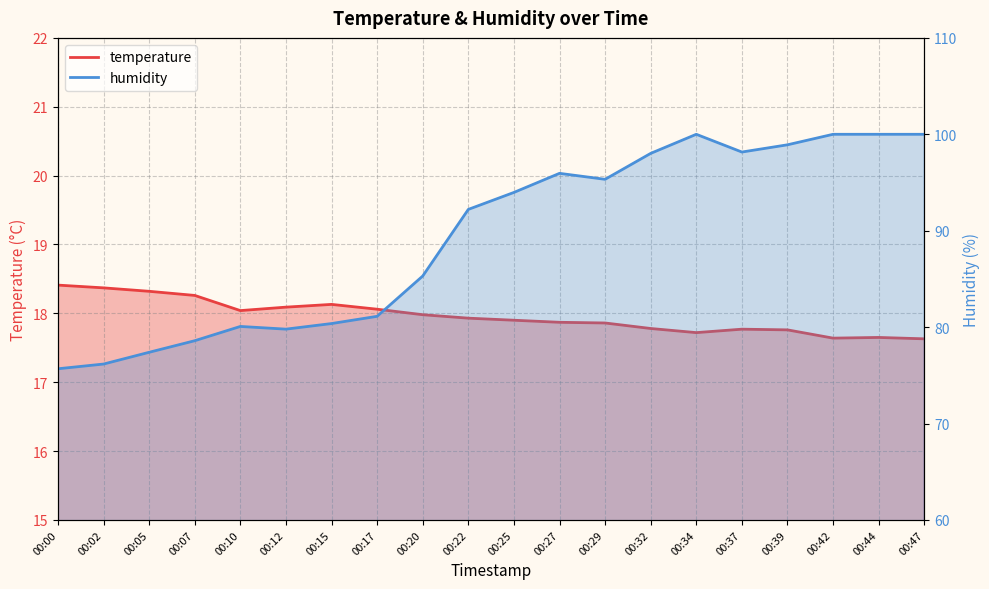

Rank the series at 00:12 from lowest to highest value.

temperature, humidity